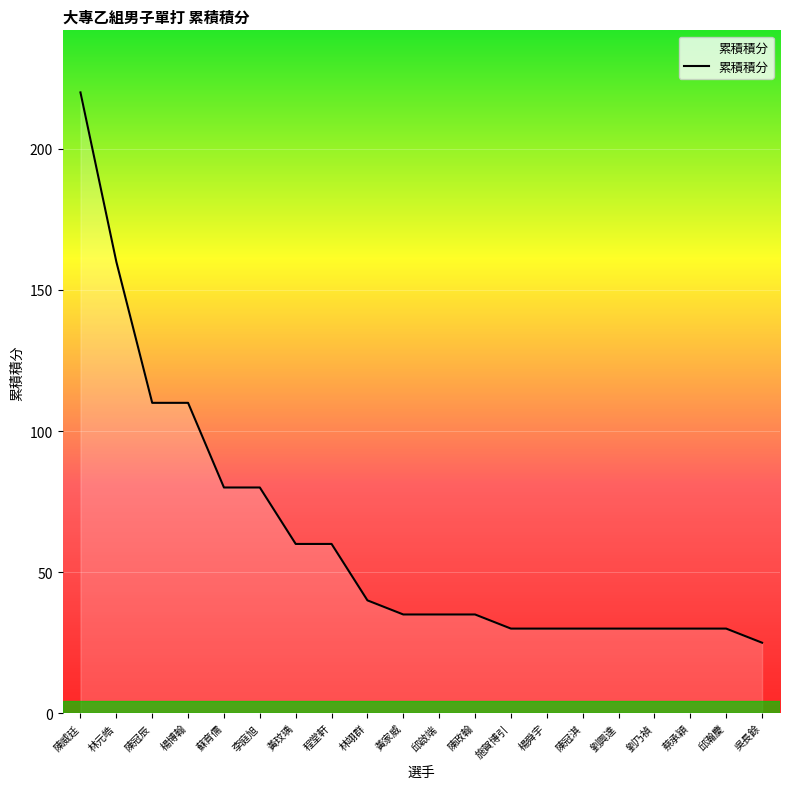

At which category does the chart reach its peak across all series?

陳威廷